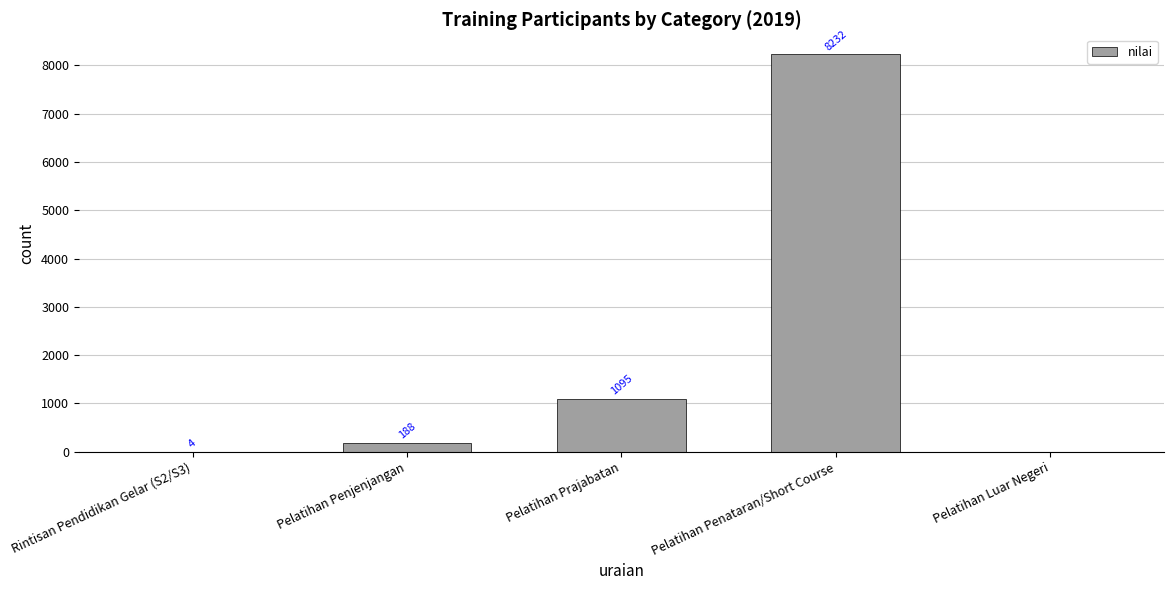

At which category does the chart reach its peak across all series?

Pelatihan Penataran/Short Course